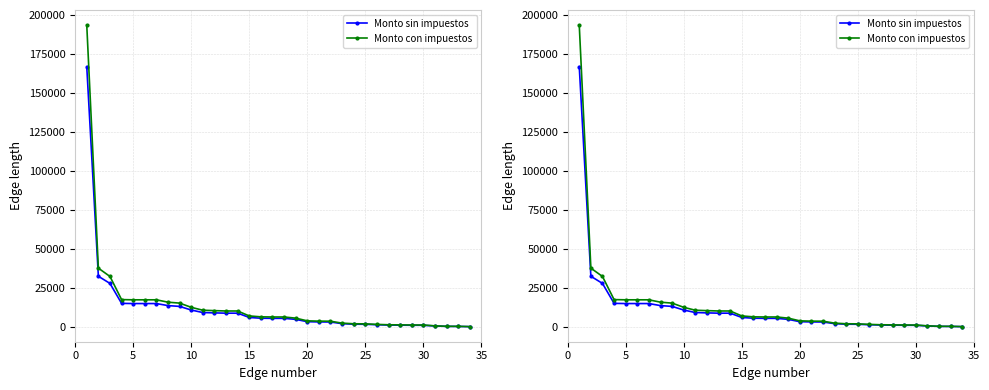

Reading left to right, list all the values displayed in this chart.

Monto sin impuestos: 167010.0	32520.0	27920.0	15120.0	15000.0	15000.0	15000.0	13683.7	13174.1	10850.0	9236.1	9015.0	8820.0	8820.0	6084.1	5580.0	5500.0	5500.0	4860.0	3360.0	3205.0	3159.0	2092.4	1750.0	1690.0	1400.0	1195.0	1120.0	1060.0	1045.0	603.5	350.0	320.0	180.0
Monto con impuestos: 193731.6	37723.2	32387.2	17539.2	17400.0	17400.0	17400.0	15873.1	15282.0	12586.0	10713.9	10457.4	10231.2	10231.2	7057.6	6472.8	6380.0	6380.0	5637.6	3897.6	3717.8	3664.4	2427.2	2030.0	1960.4	1624.0	1386.2	1299.2	1229.6	1212.2	700.0	406.0	371.2	208.8